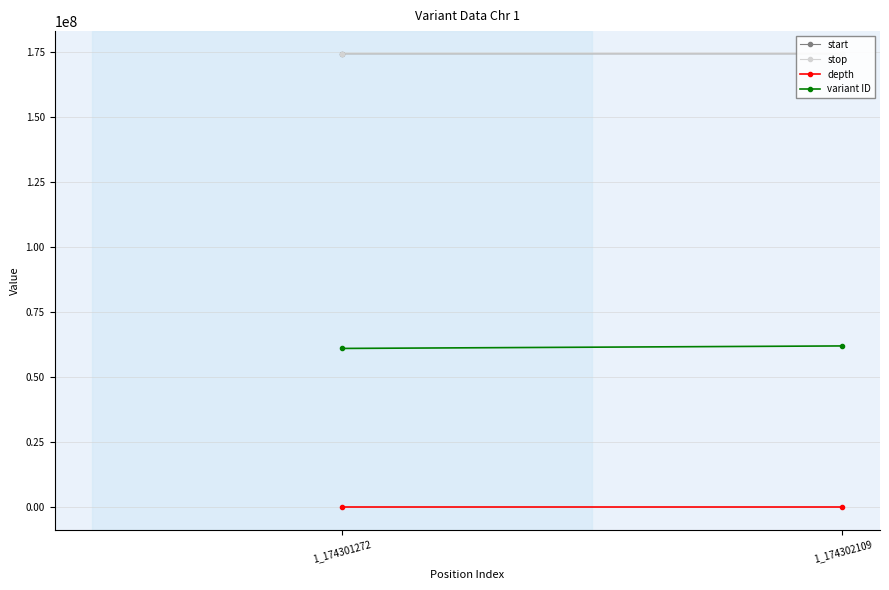

What is the maximum value shown in the chart?

174302110